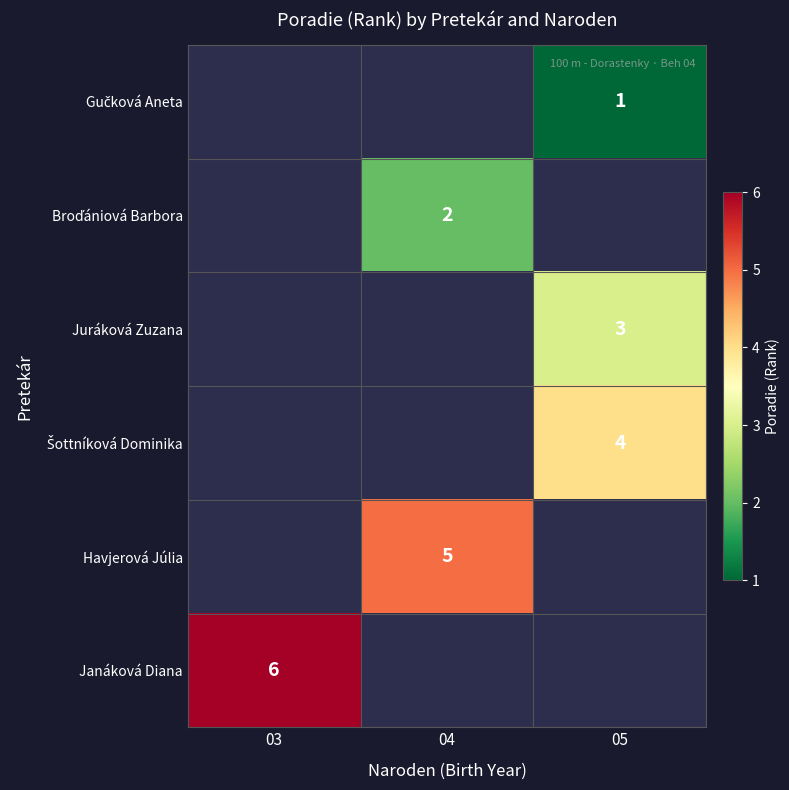

What is the smallest value displayed?

1.0